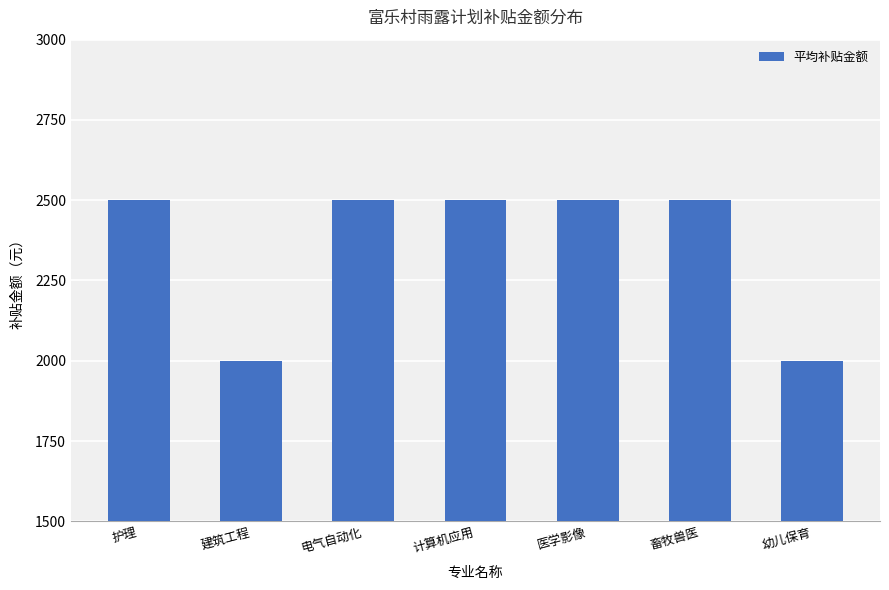

What is the value of the 2nd bar from the left?

2000